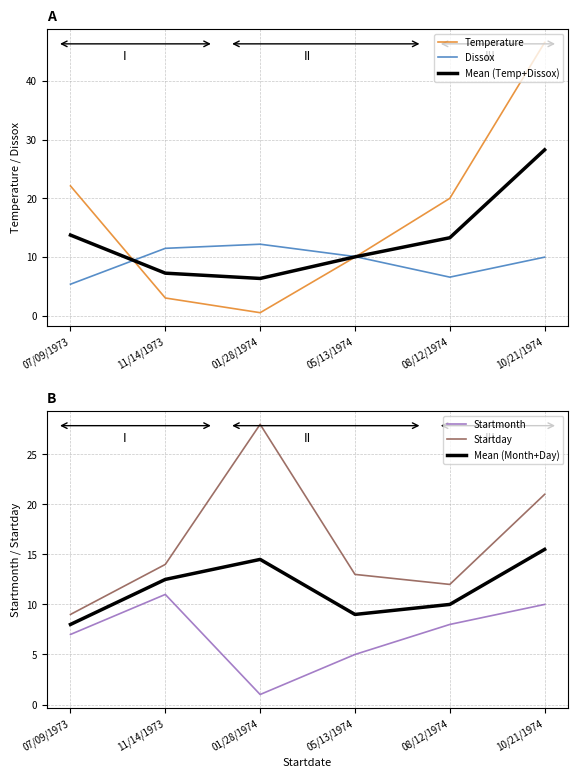

At 08/12/1974, list the series in order from largest to smallest.

Temperature, Mean (Temp+Dissox), Startday, Mean (Month+Day), Startmonth, Dissox